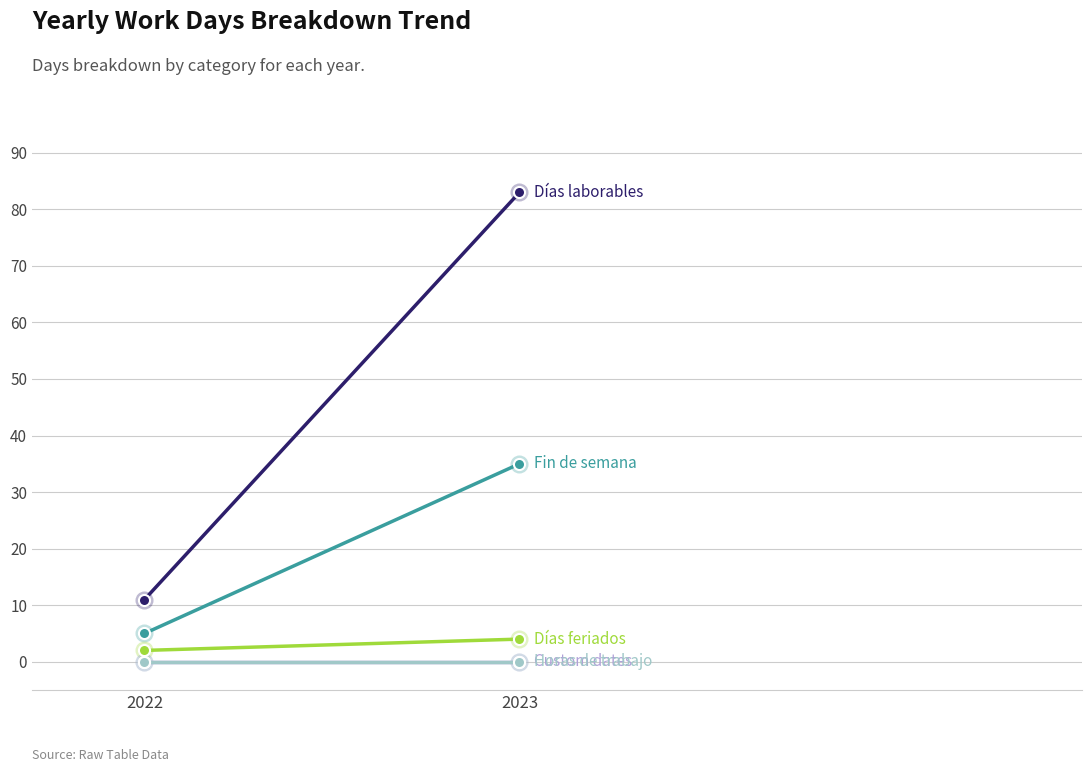

How many values in the Días feriados series are below 4?

1